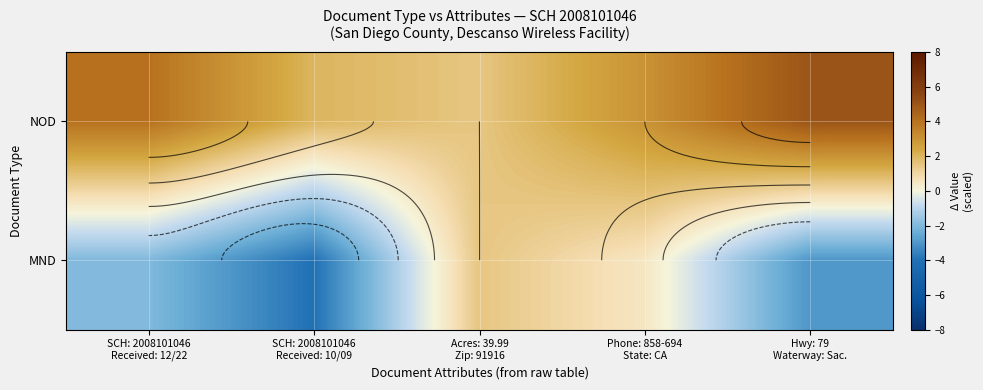

What is the smallest value displayed?

-4.0